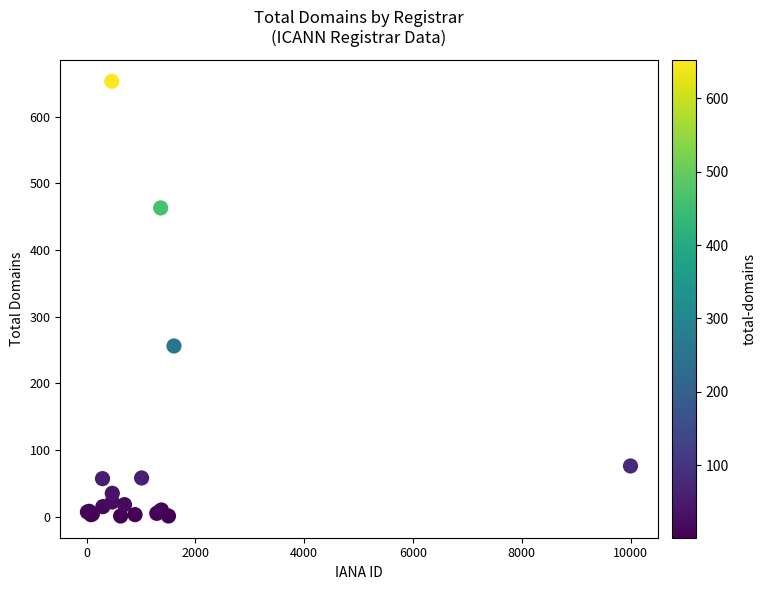

What Y value in the scatter plot is closest to 327?

256